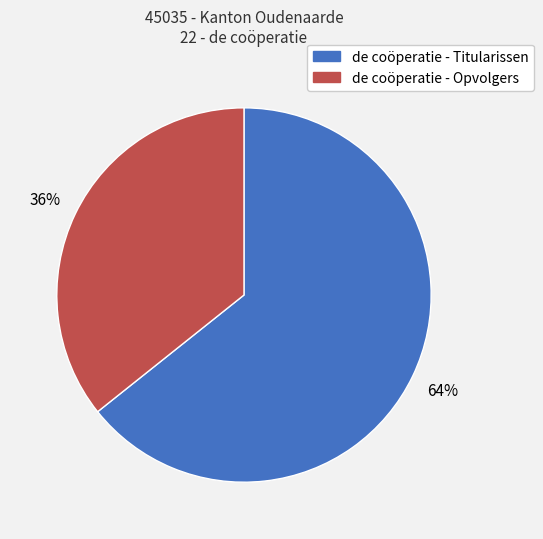

What percentage is the de coöperatie - Titularissen slice, to the nearest percent?

64%